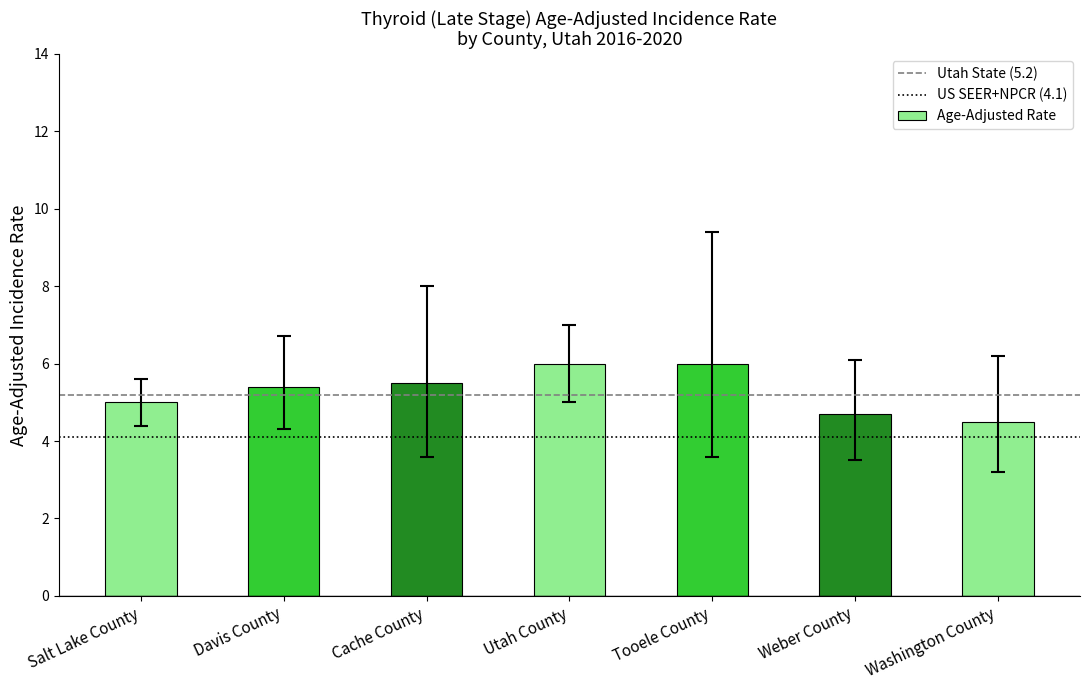

What is the change in value from Tooele County to Weber County?

-1.3